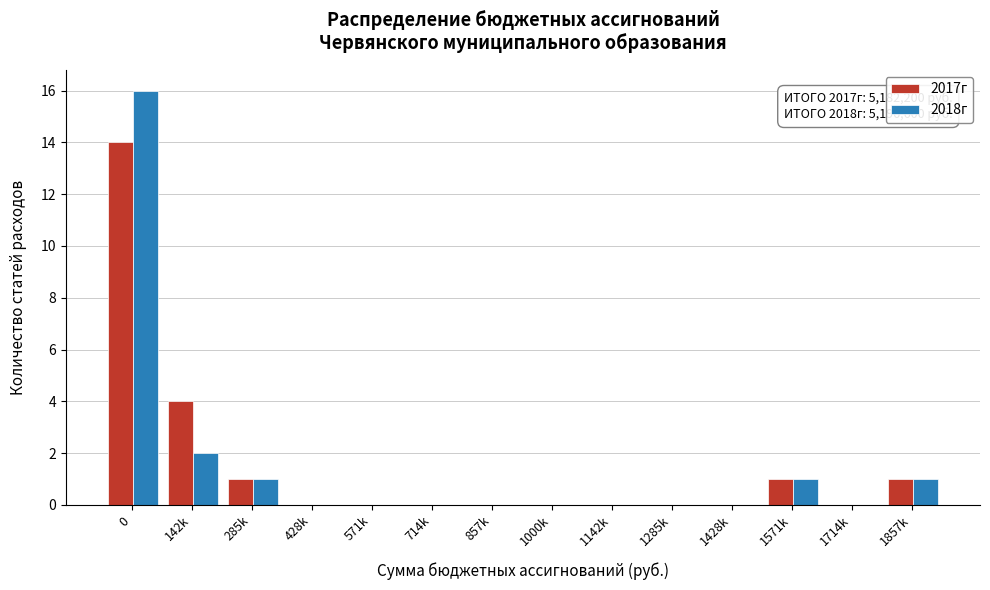

Reading left to right, list all the values displayed in this chart.

2017г: 0=14	142k=4	285k=1	428k=0	571k=0	714k=0	857k=0	1000k=0	1142k=0	1285k=0	1428k=0	1571k=1	1714k=0	1857k=1
2018г: 0=16	142k=2	285k=1	428k=0	571k=0	714k=0	857k=0	1000k=0	1142k=0	1285k=0	1428k=0	1571k=1	1714k=0	1857k=1